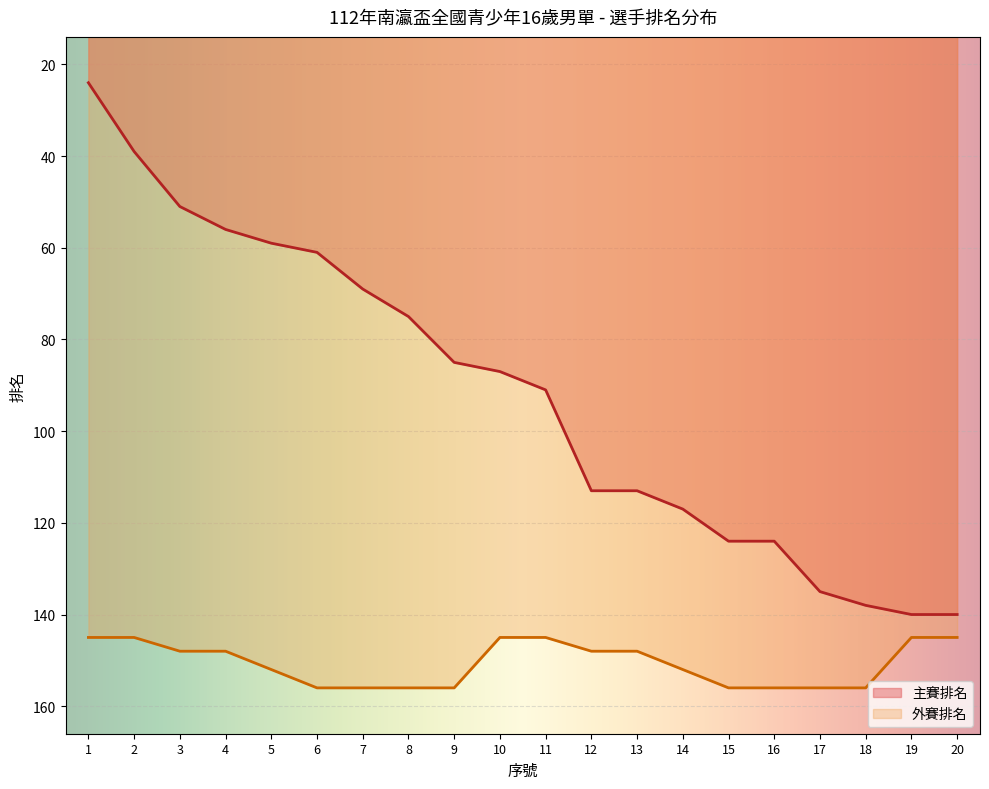

Which series has the largest total across all categories?

外賽排名